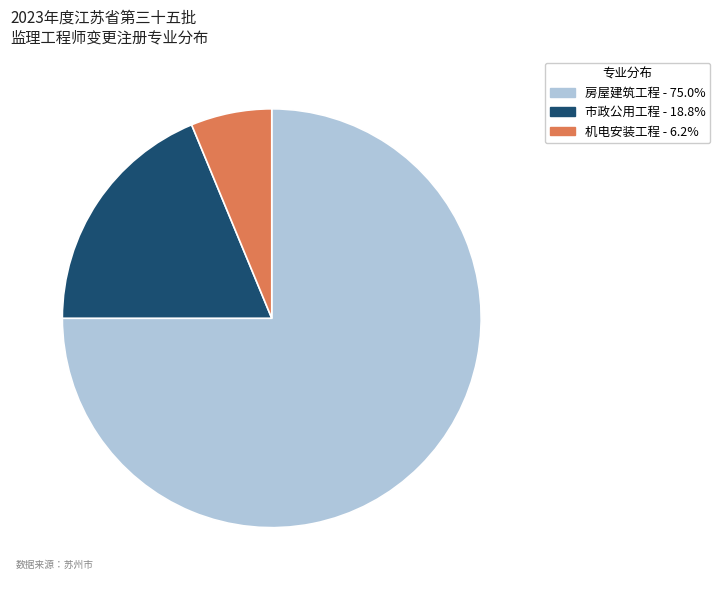

Is there a majority slice in this chart?

Yes